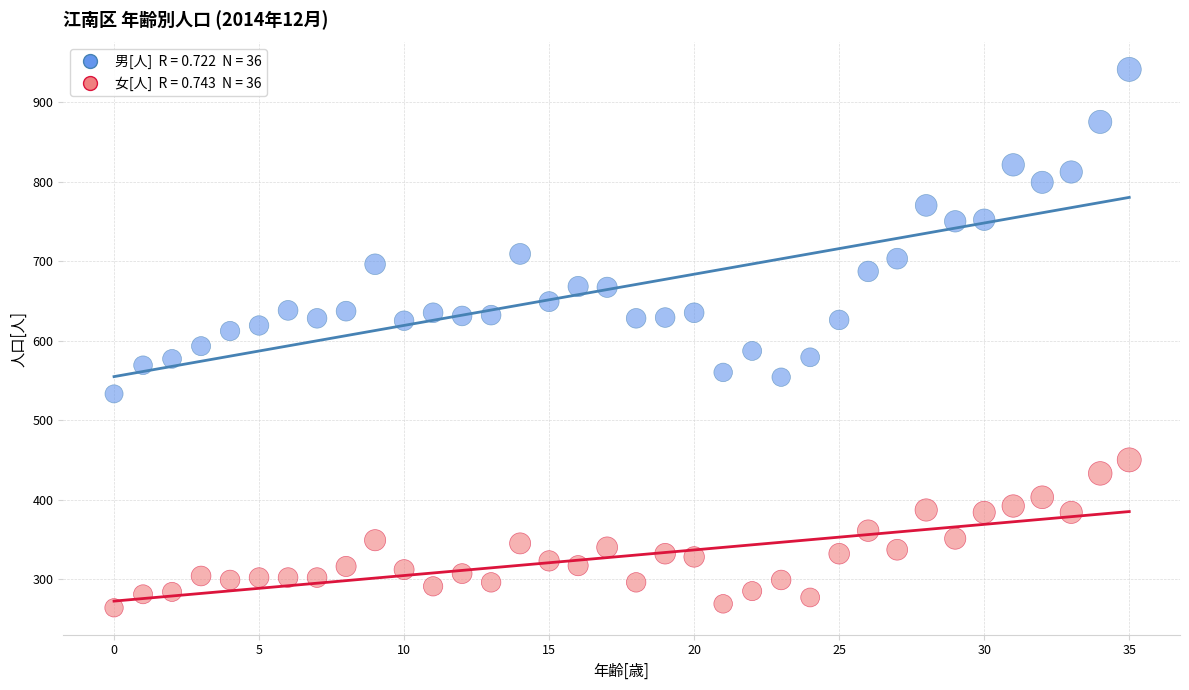

Across all data points, what is the range of Y values (max minus min)?

677